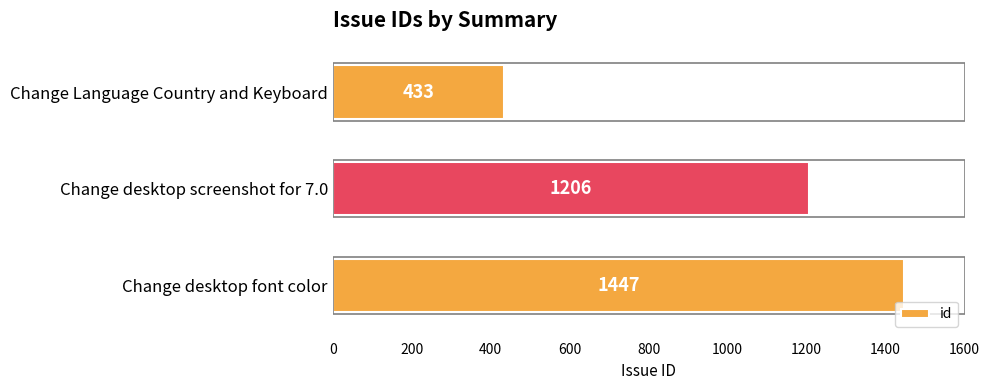

Does the chart contain stacked bars?

No